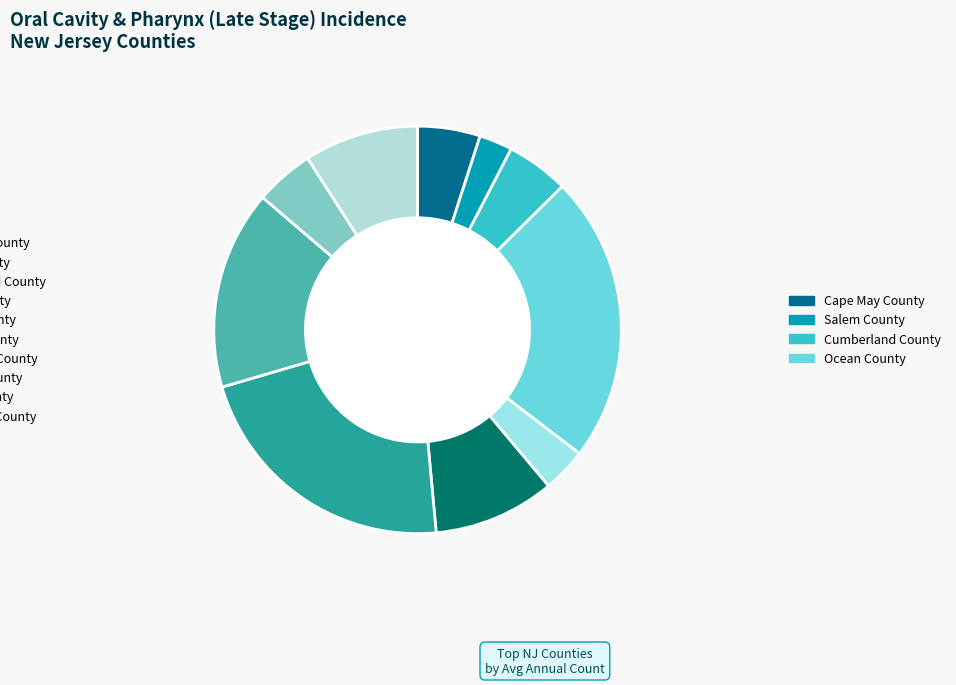

Which category has the smallest portion of the pie?

Salem County